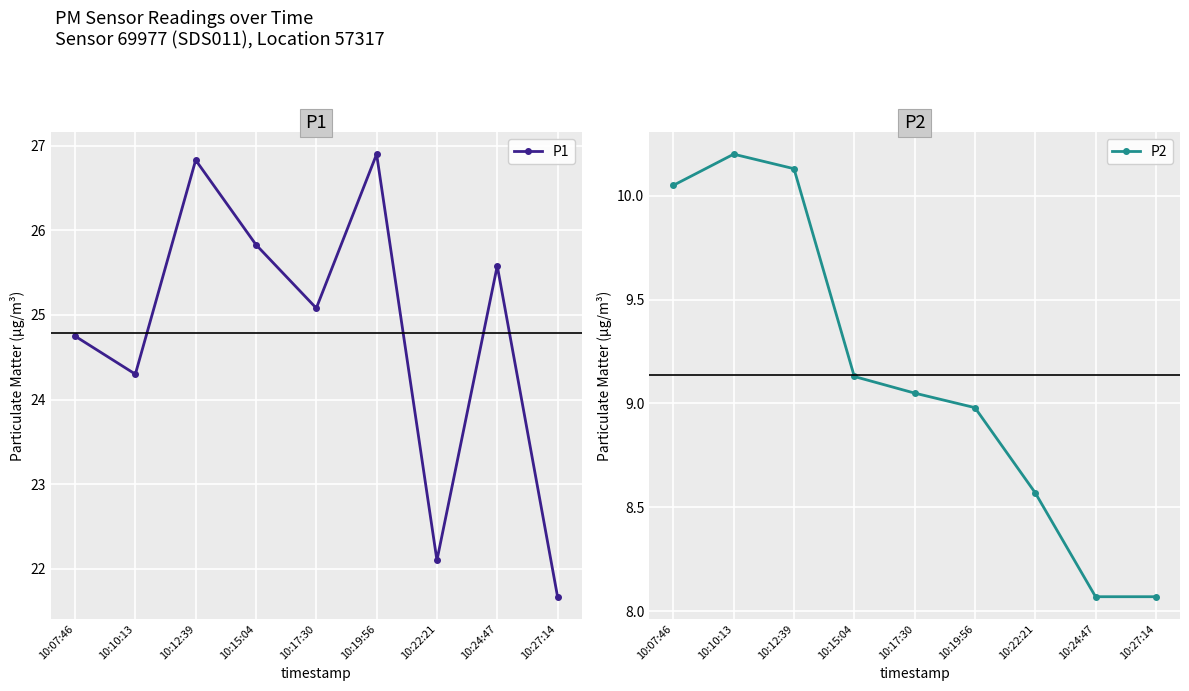

What is the sum of the P2 values at 10:12:39 and 10:07:46?

20.2